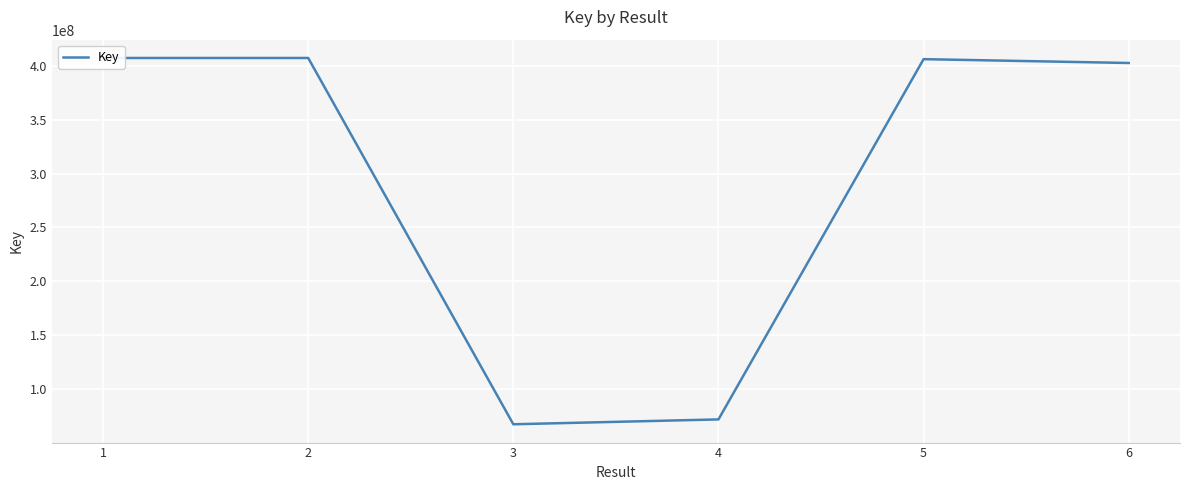

Reading left to right, what are all the values shown in this chart?

407286897	407286439	67340311	71844843	406196699	402644846